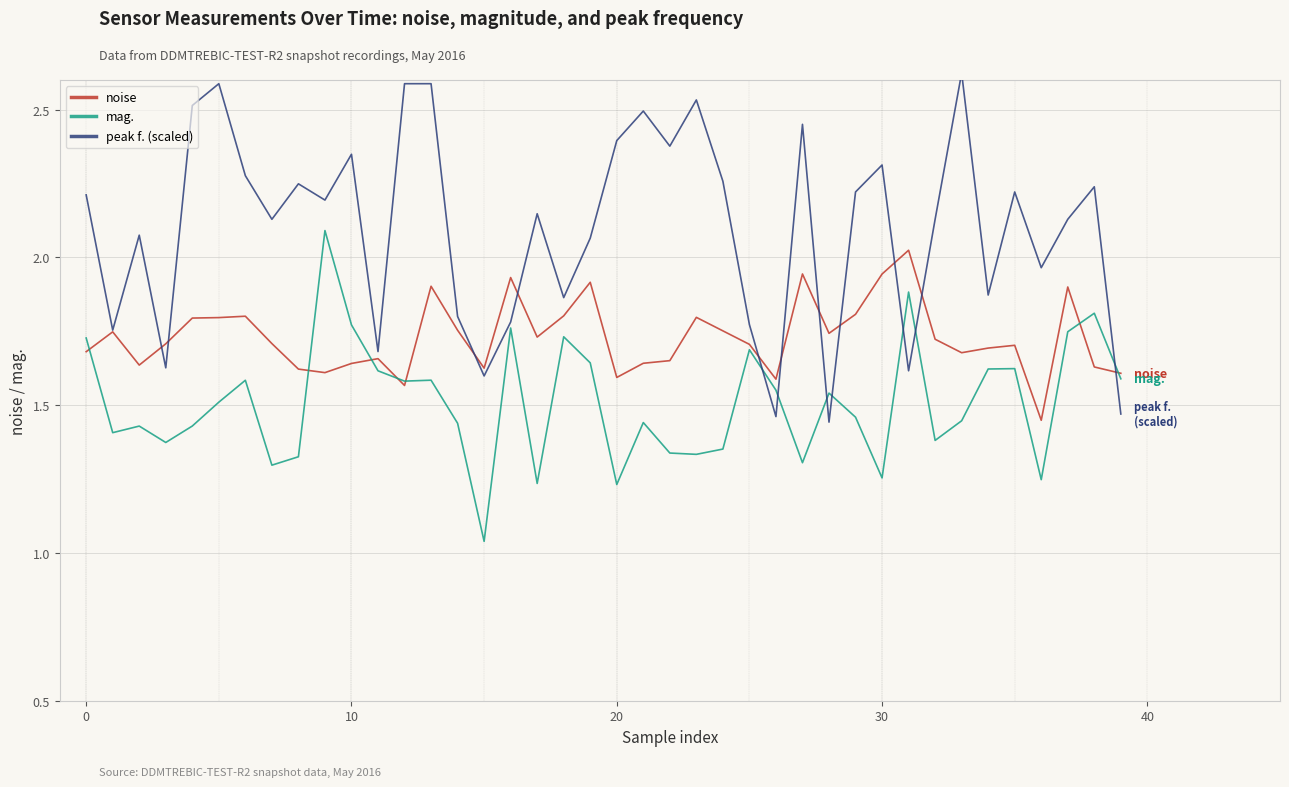

Does the chart have visible grid lines?

Yes